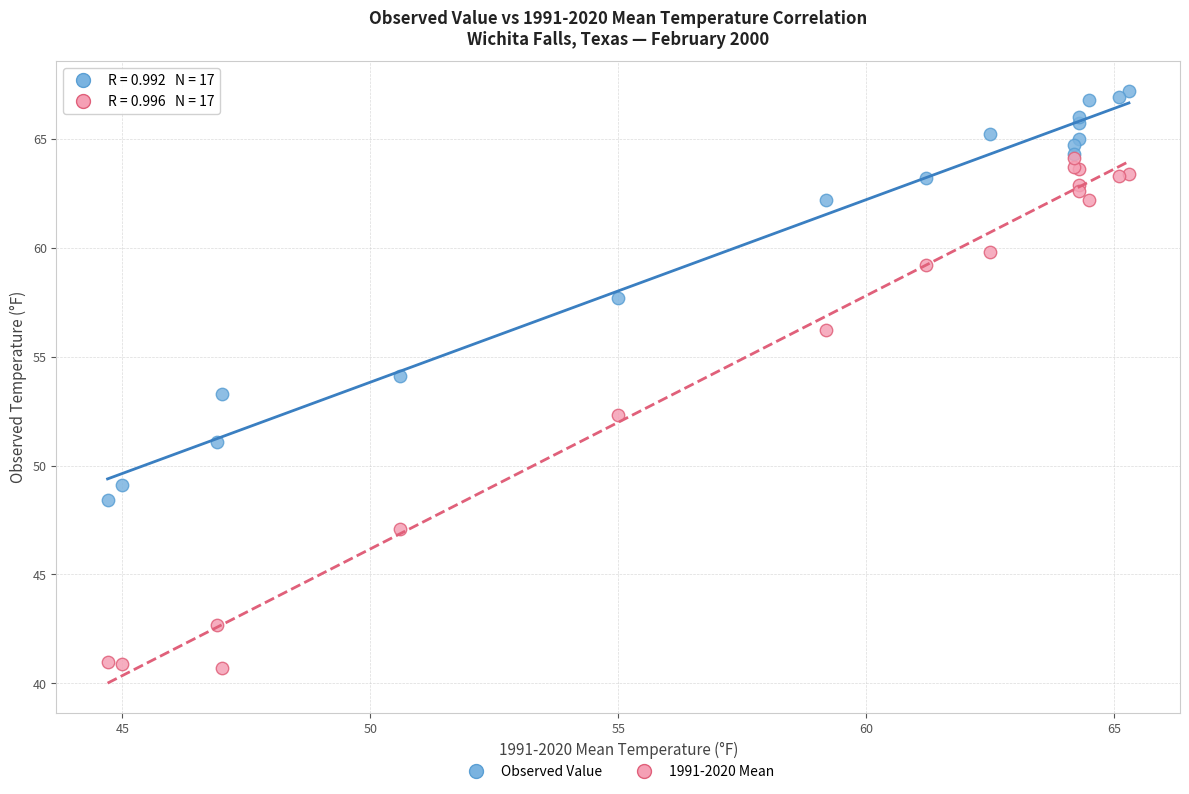

Which series contains the highest Y value?

Observed Value